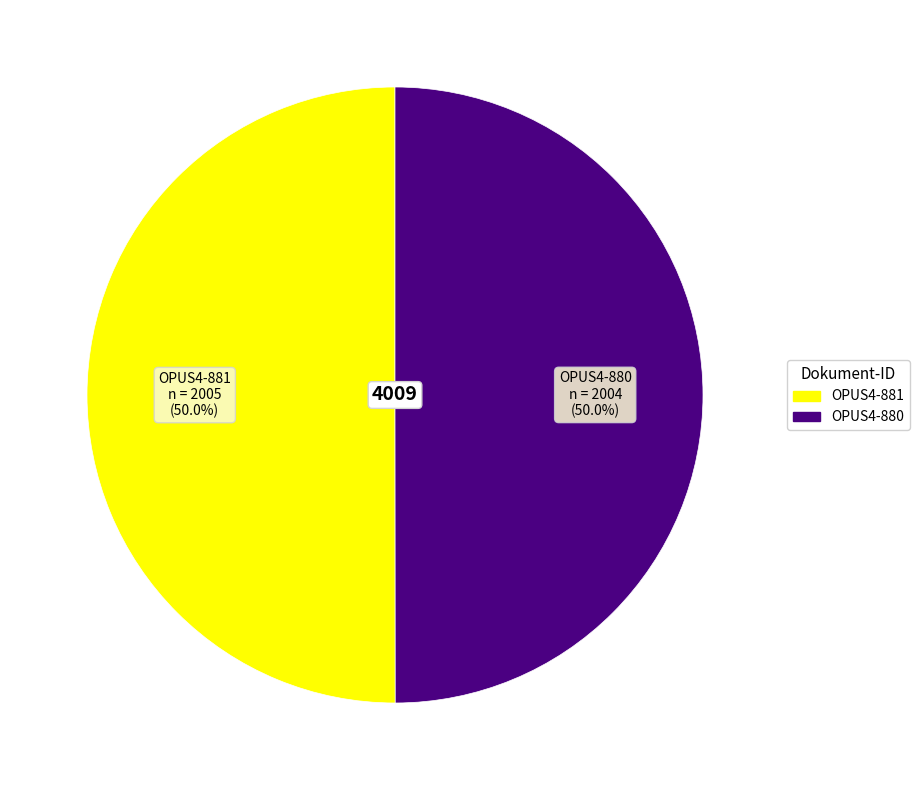

What percentage is NOT represented by OPUS4-880?

50.0%